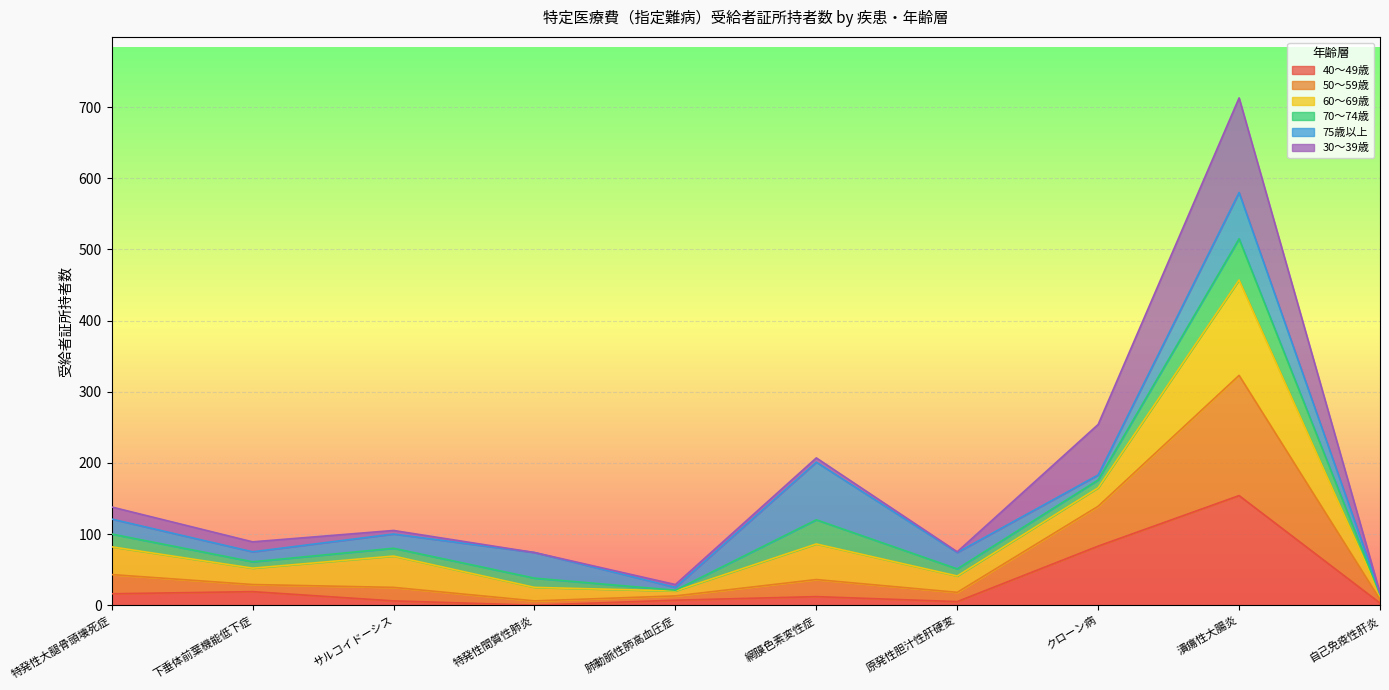

What are all the series names shown in the legend?

40～49歳, 50～59歳, 60～69歳, 70～74歳, 75歳以上, 30～39歳